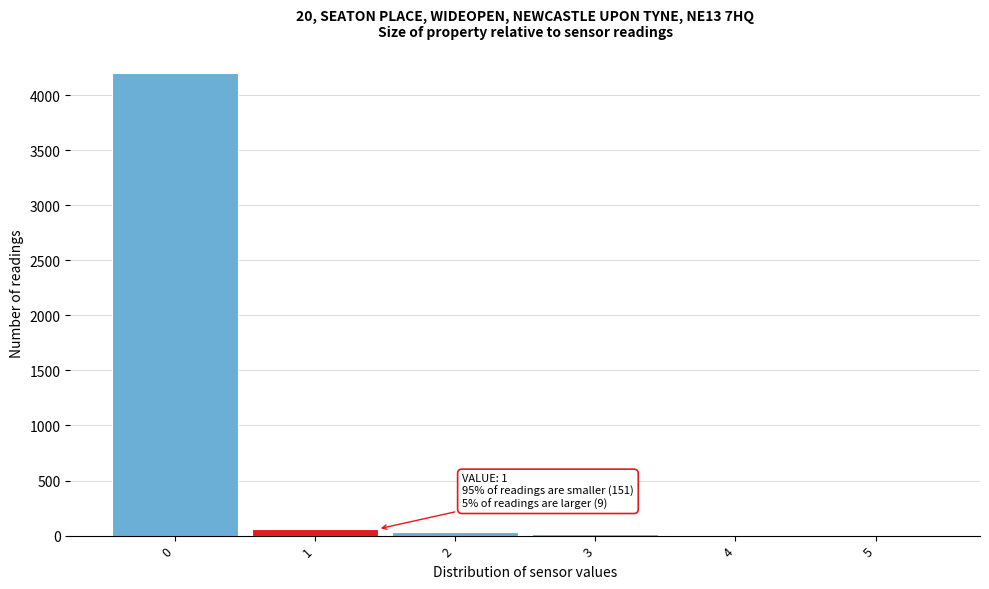

What is the maximum value shown in the chart?

4200